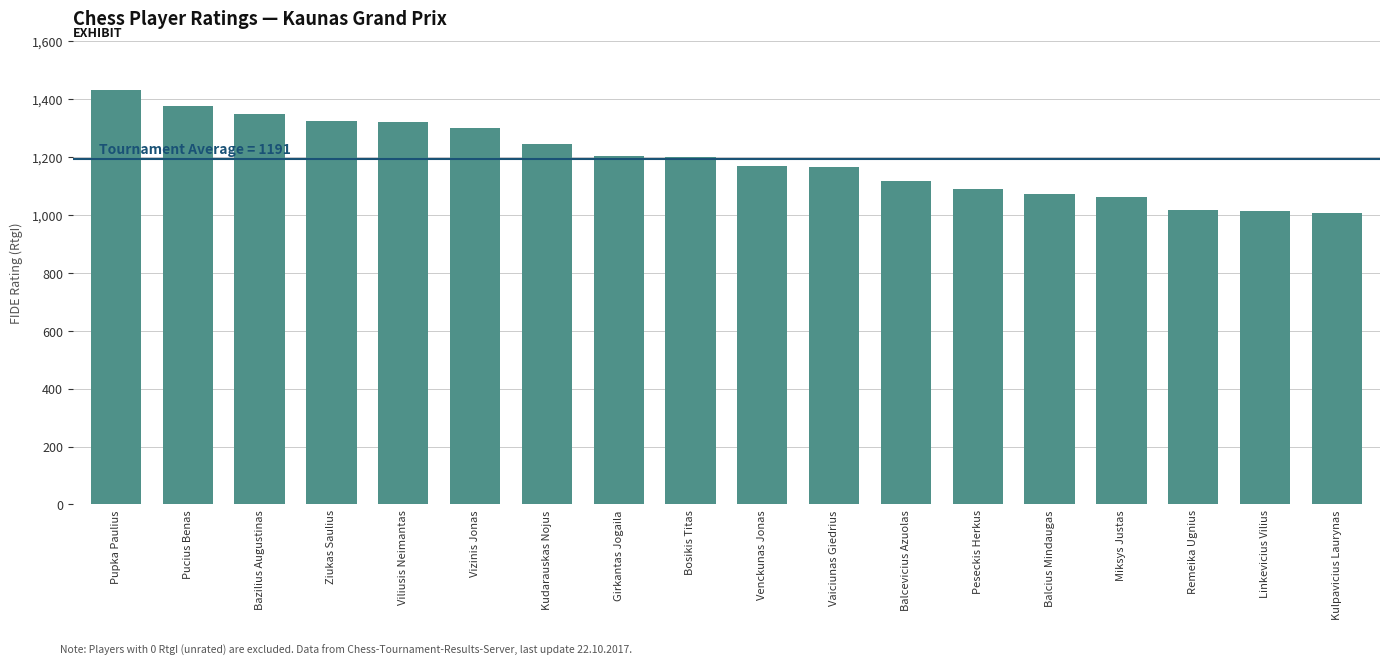

What is the smallest value displayed?

1006